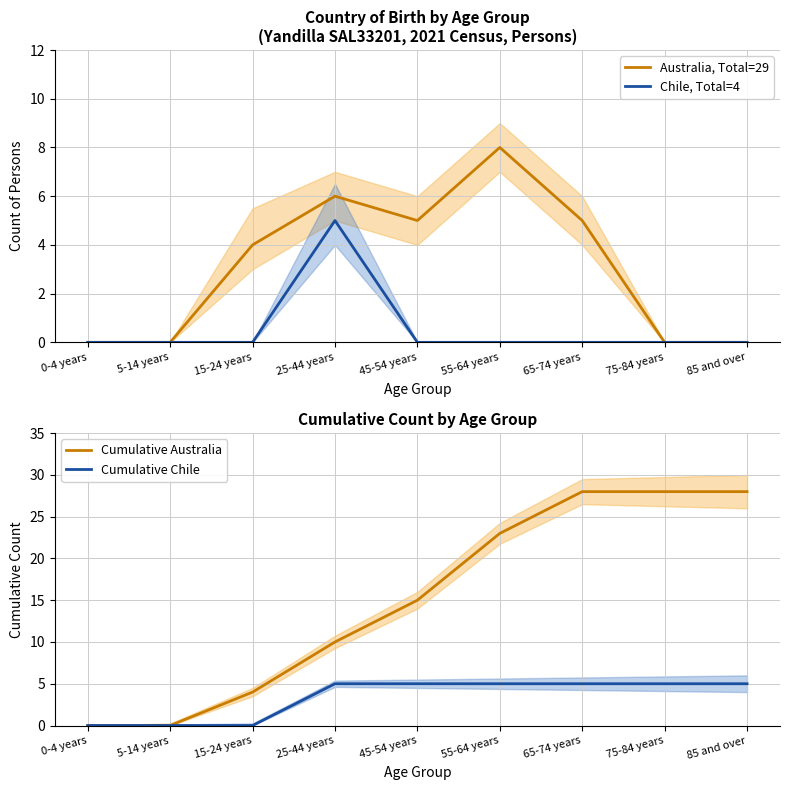

What is the average value of the Cumulative Australia series?

15